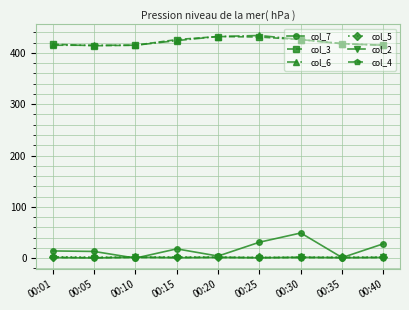

True or false: col_2 has a value of 0.6 at 00:25.

True